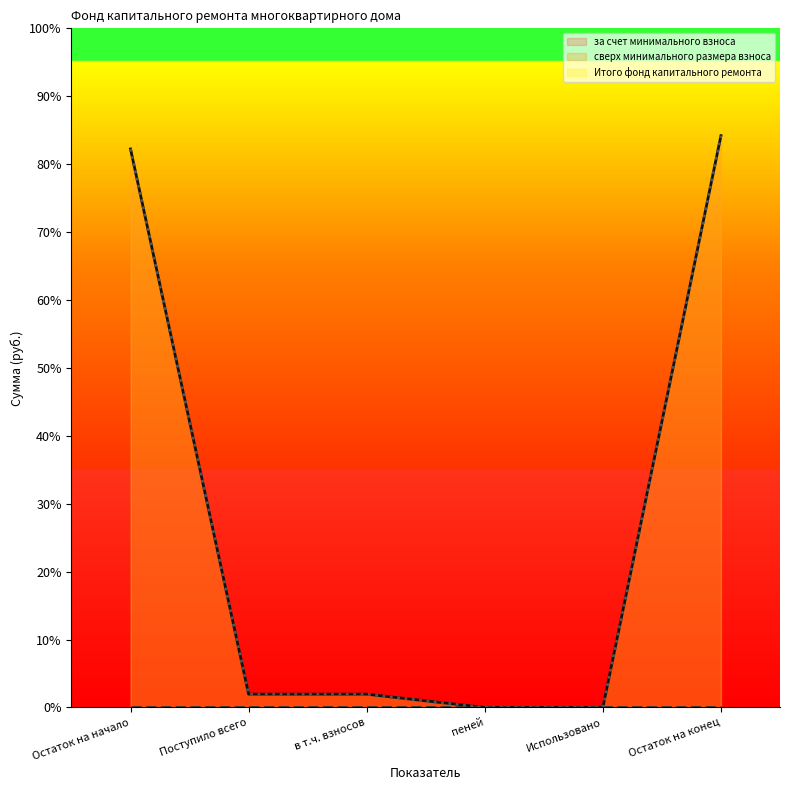

How many values in за счет минимального взноса are above zero?

4